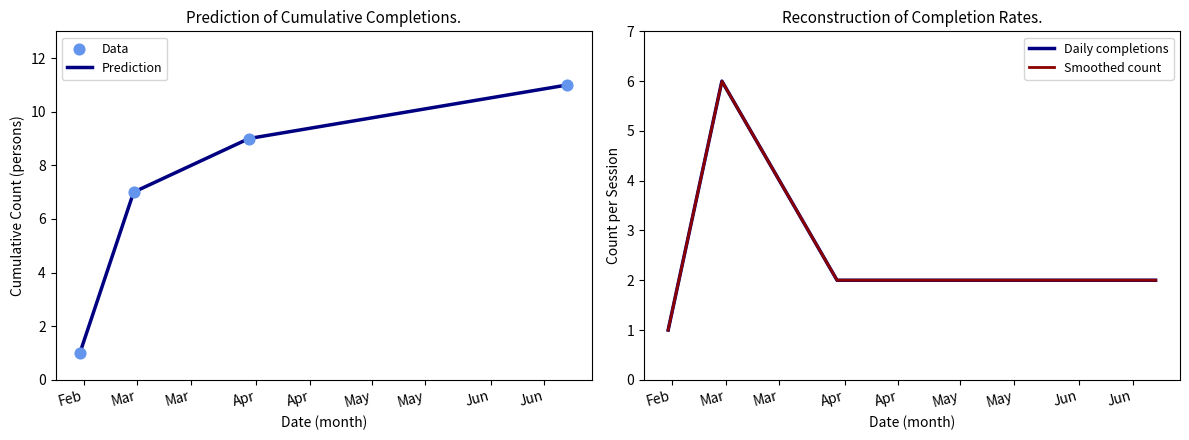

What is the ratio of the value at 2023-03-30 to the value at 2023-02-14?

2.0